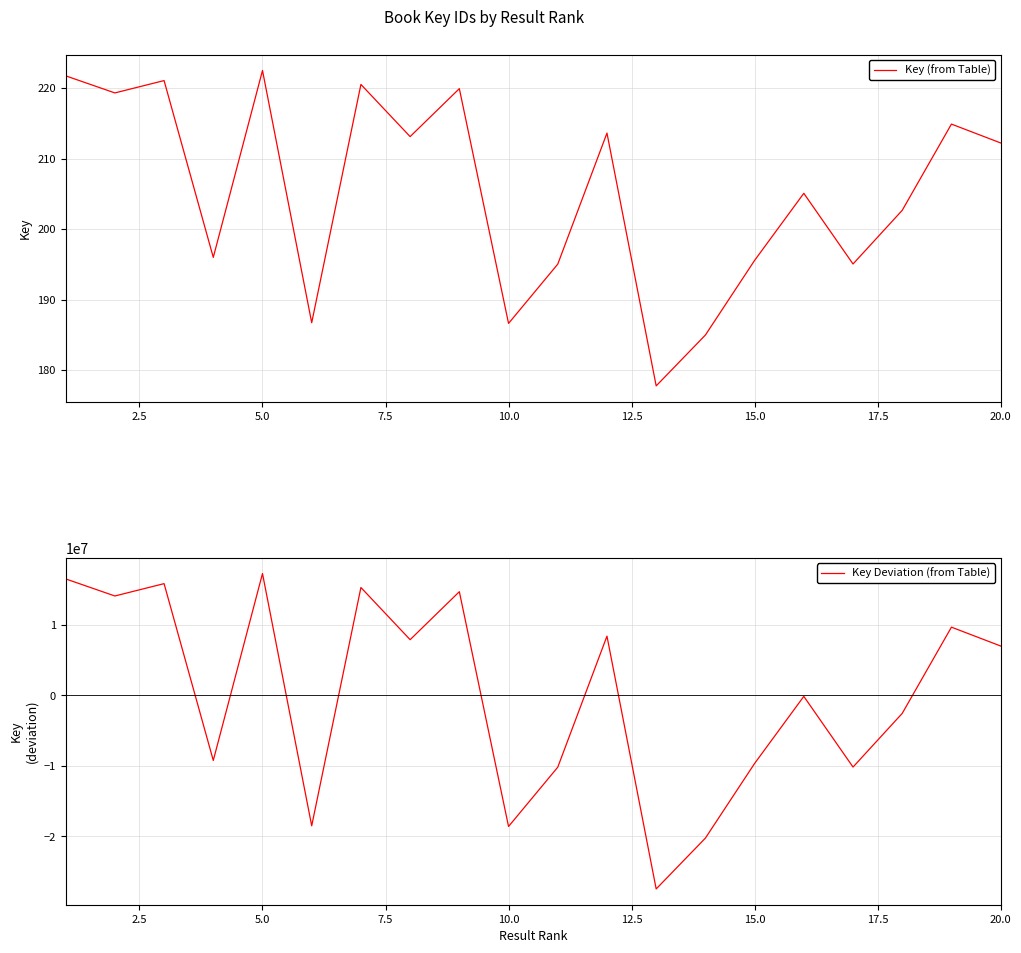

True or false: Key (from Table) and Key Deviation (from Table) intersect in this chart.

False